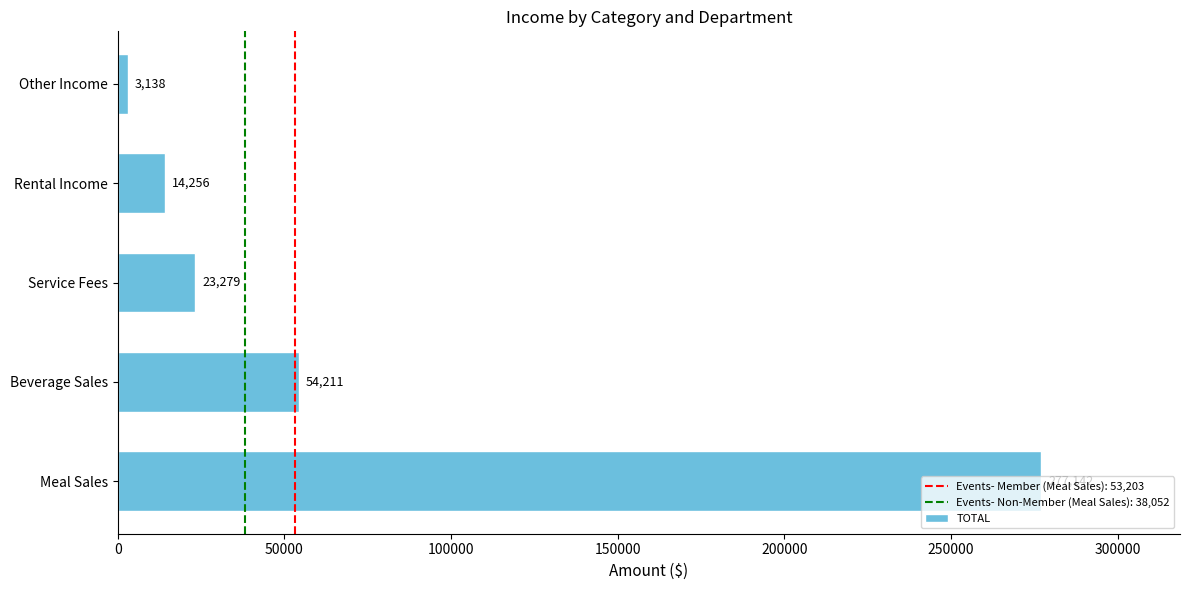

What is the difference between the maximum and minimum values?

274004